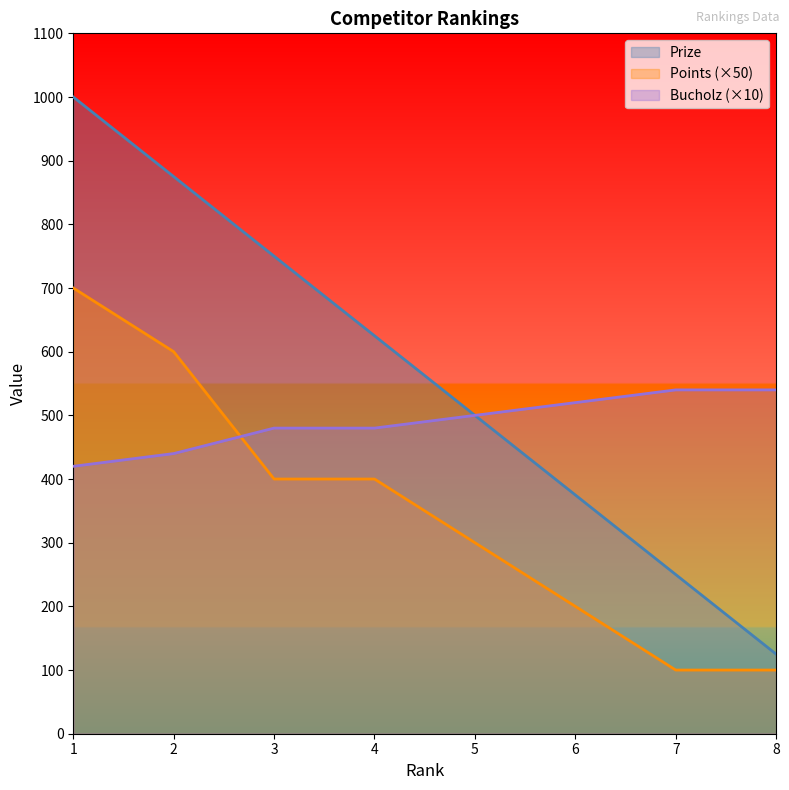

Which category has the highest value in the Bucholz series?

7